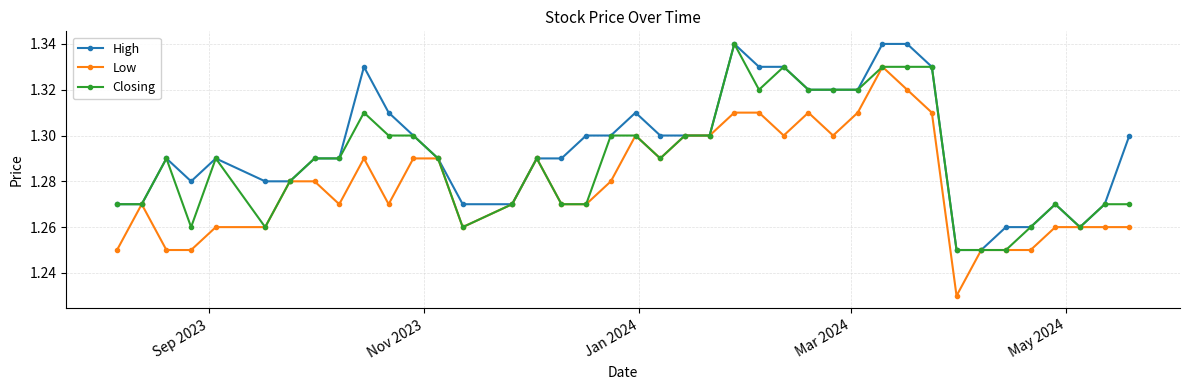

At how many categories does at least one series exceed 1?

40